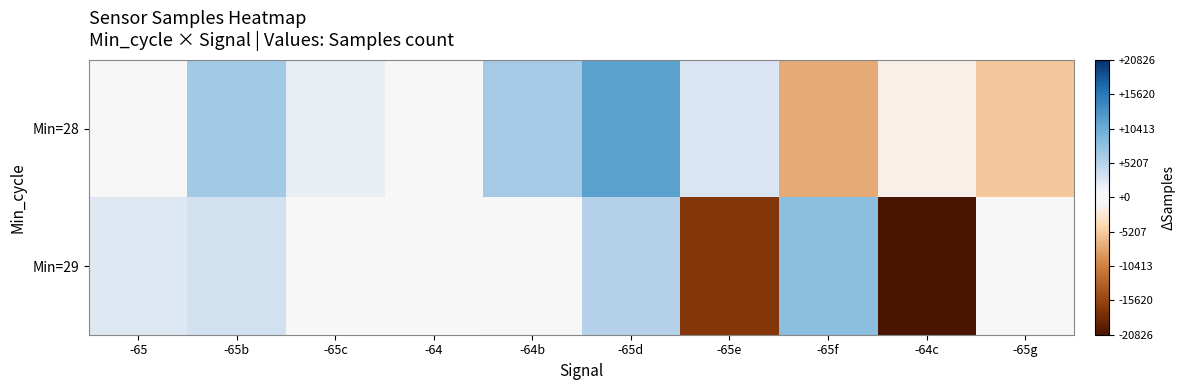

Which has a higher value, -65d or -65f?

-65d